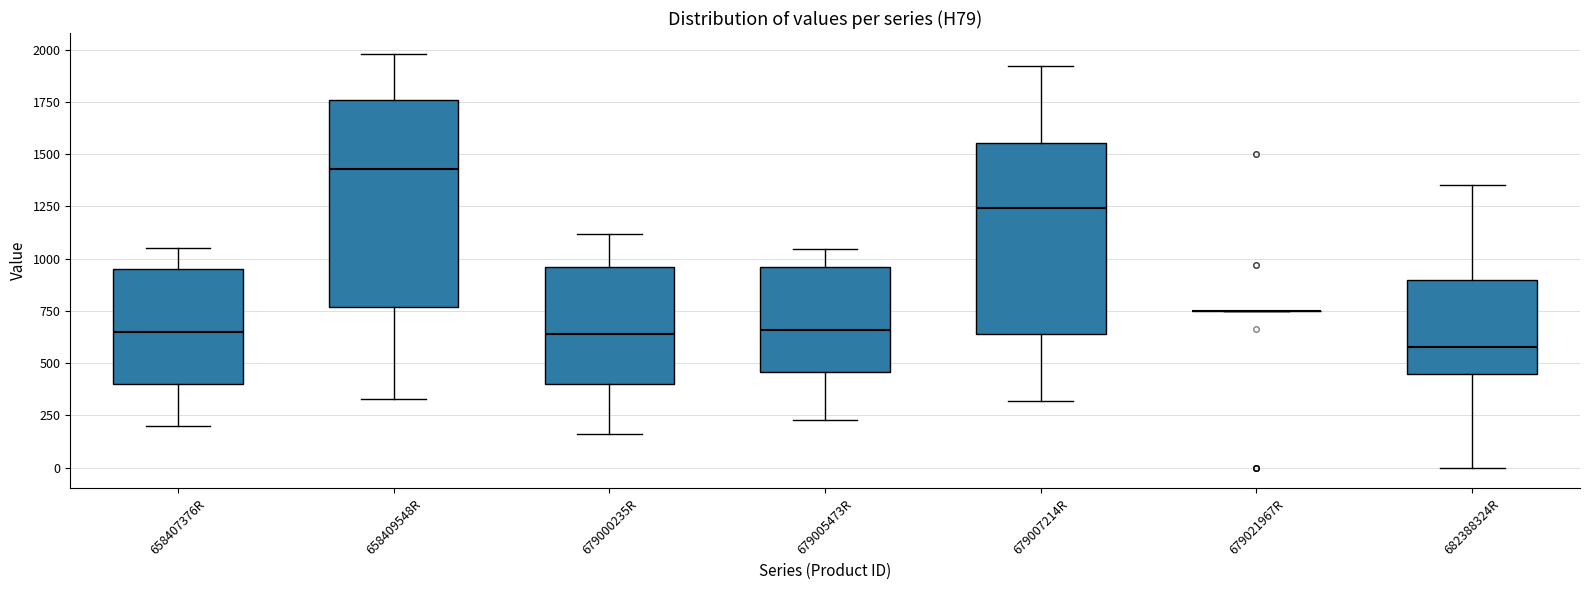

Reading left to right, transcribe this box plot: for each box, give where its median line is, the range the box spans, and where its two whiskers end, as read against the y-axis. The values are not printed on the chart, so give them approximately, as read against the axis.

658407376R: median 650, box 400 to 950, whiskers 200 to 1050
658409548R: median 1450, box 750 to 1750, whiskers 350 to 2000
679000235R: median 650, box 400 to 950, whiskers 150 to 1100
679005473R: median 650, box 450 to 950, whiskers 250 to 1050
679007214R: median 1250, box 650 to 1550, whiskers 300 to 1900
679021967R: box collapsed to a line at 750, whiskers 750 to 750
682388324R: median 600, box 450 to 900, whiskers 0 to 1350